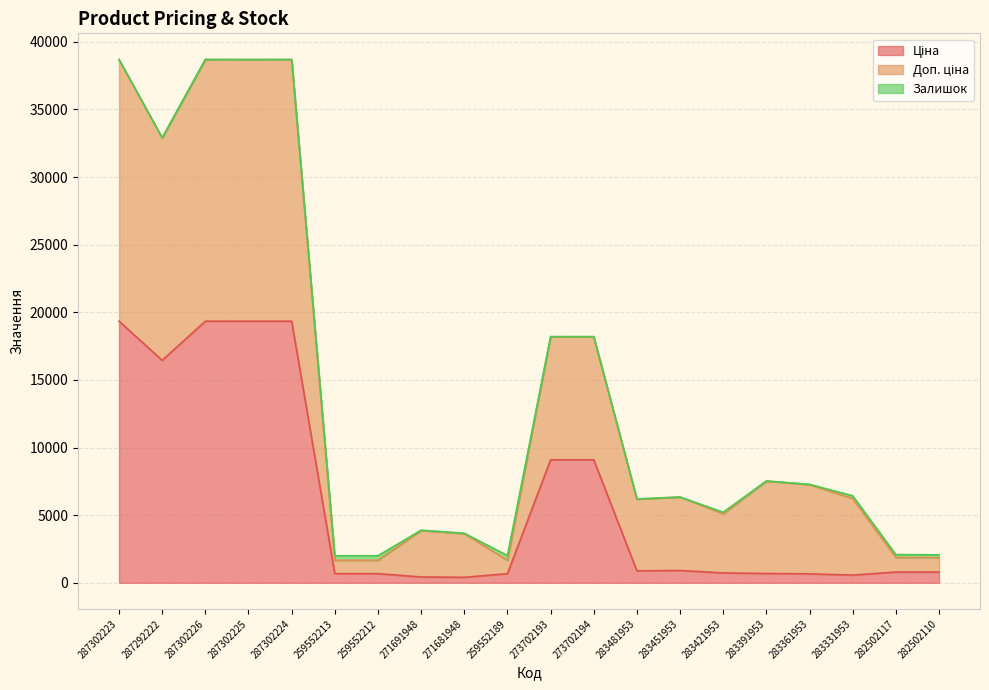

At which label does Доп. ціна reach its peak?

287302223